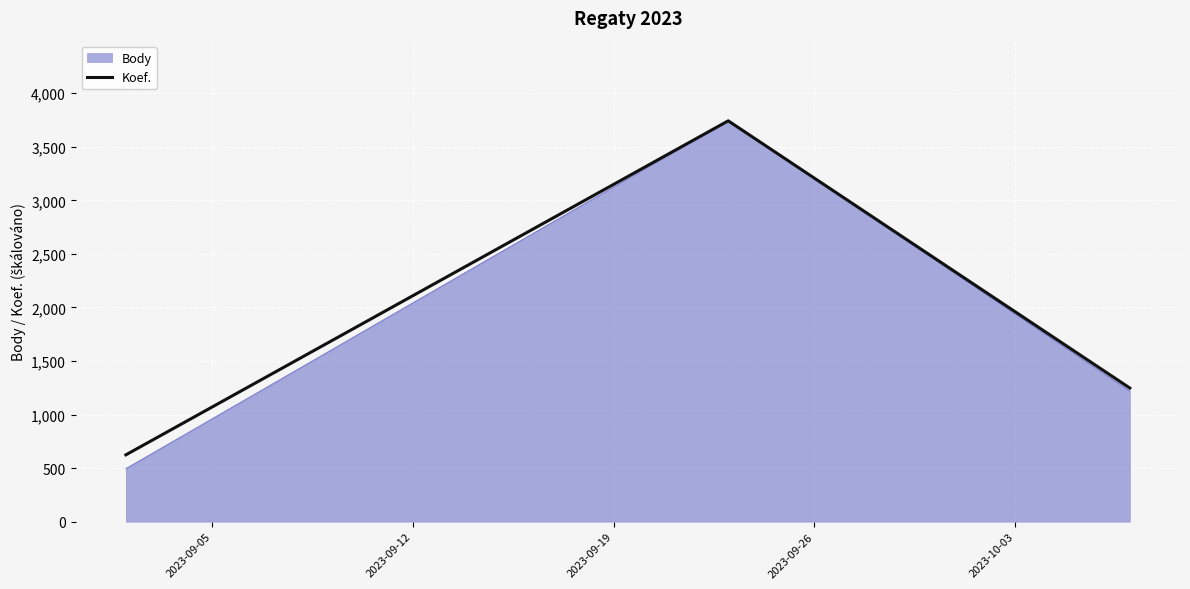

What is the greatest value displayed?

3742.0